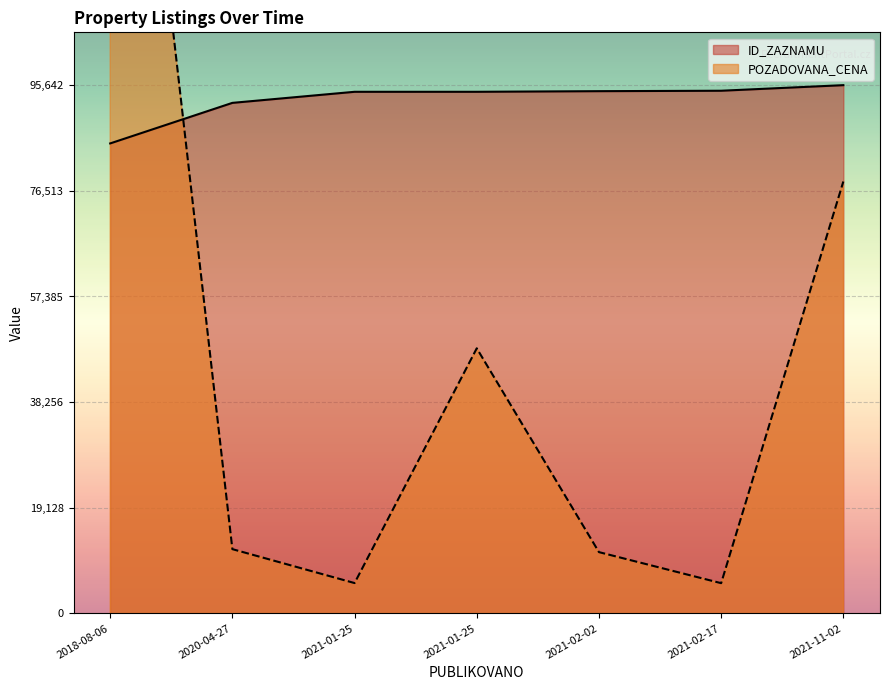

Where does the POZADOVANA_CENA series first go above 11640?

2018-08-06